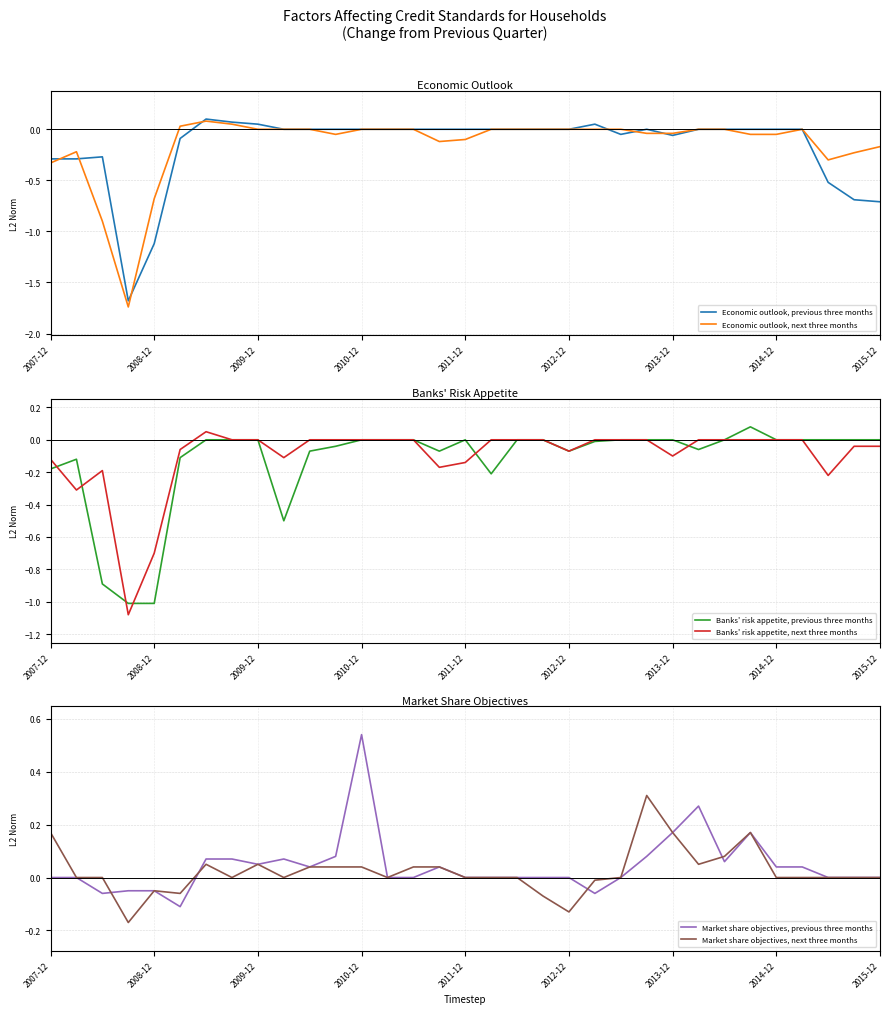

Does the chart have visible grid lines?

Yes